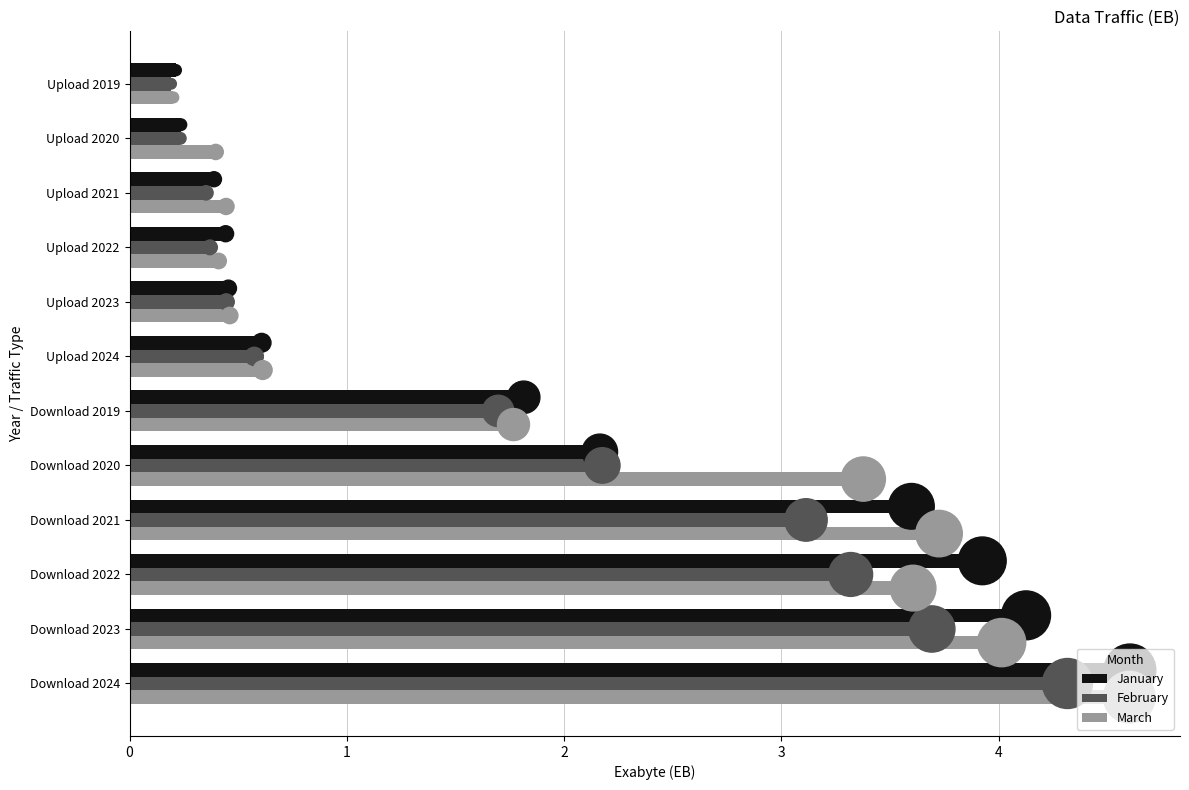

Which series has the largest total across all categories?

March